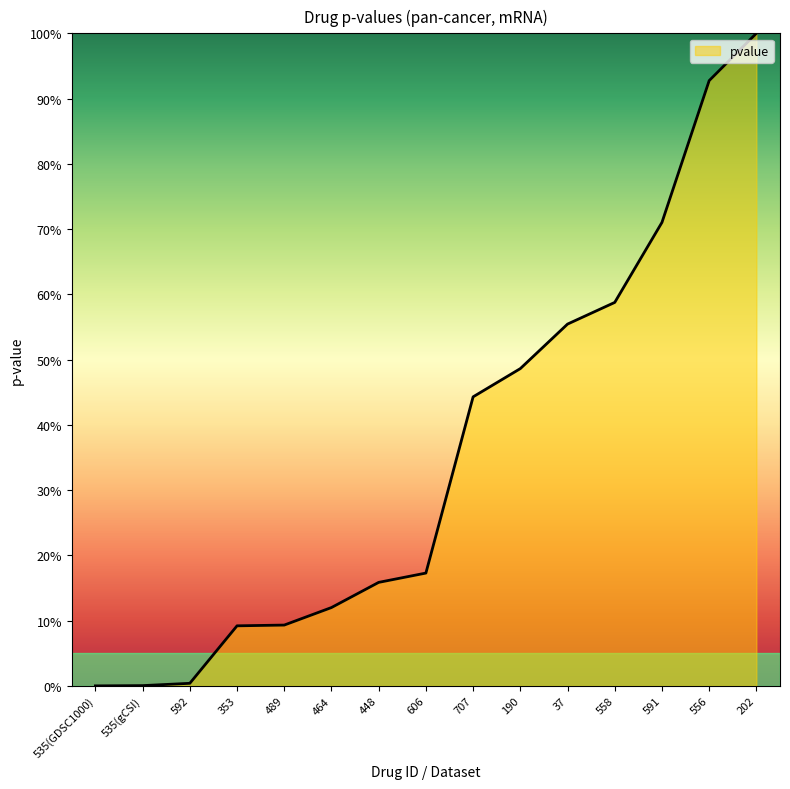

Between 556 and 353, which is larger?

556